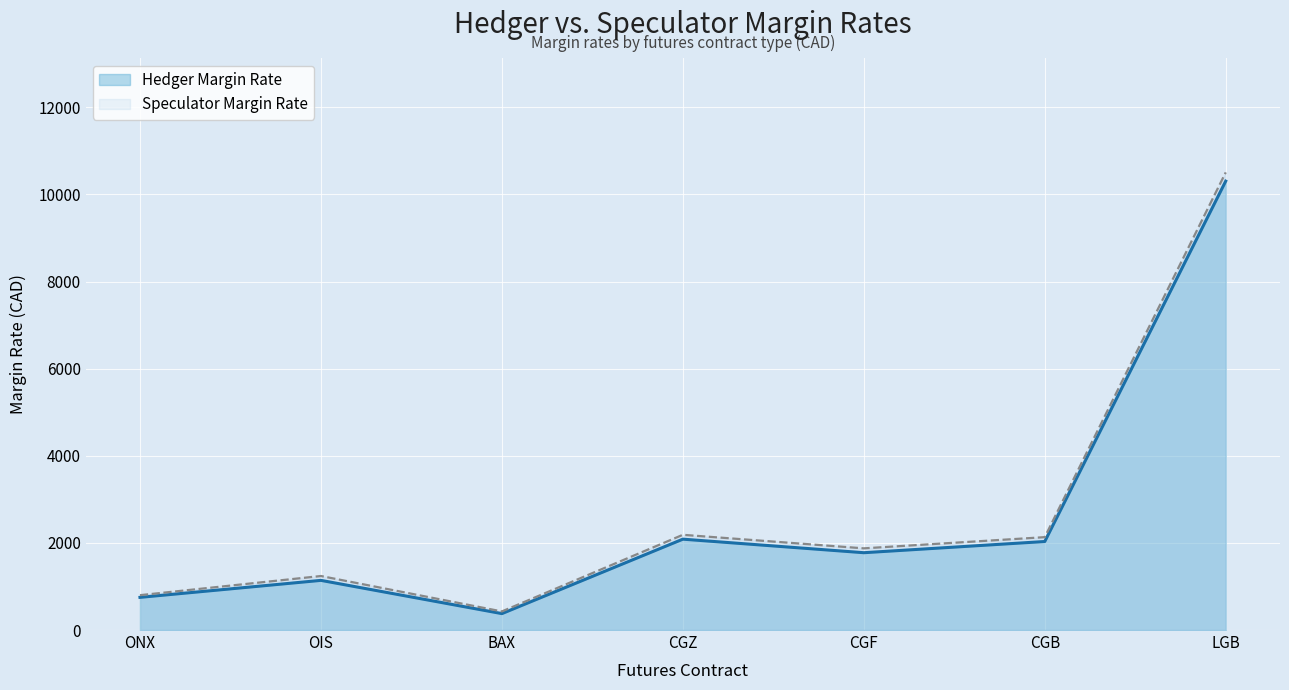

How many values in the Speculator Margin Rate series exceed 1875?

3